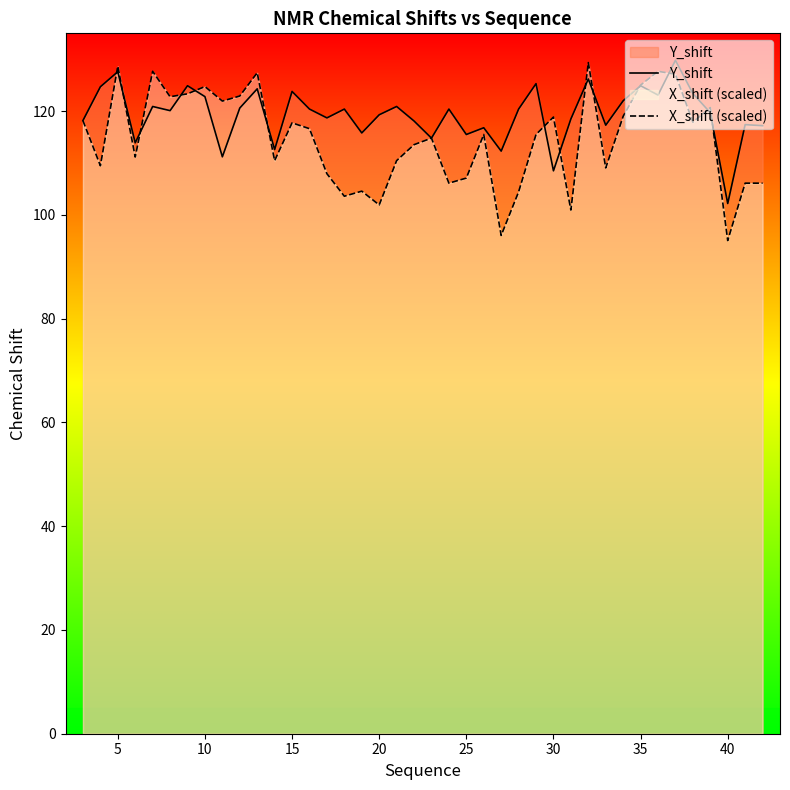

Rank the series by their average value, from lowest to highest.

X_shift (scaled), Y_shift